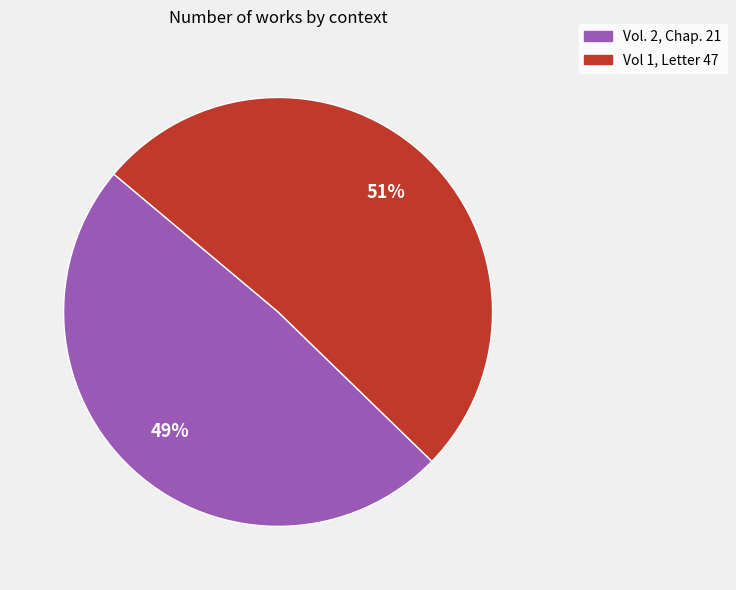

To the nearest percent, what percentage of the pie is Vol 1, Letter 47?

51%